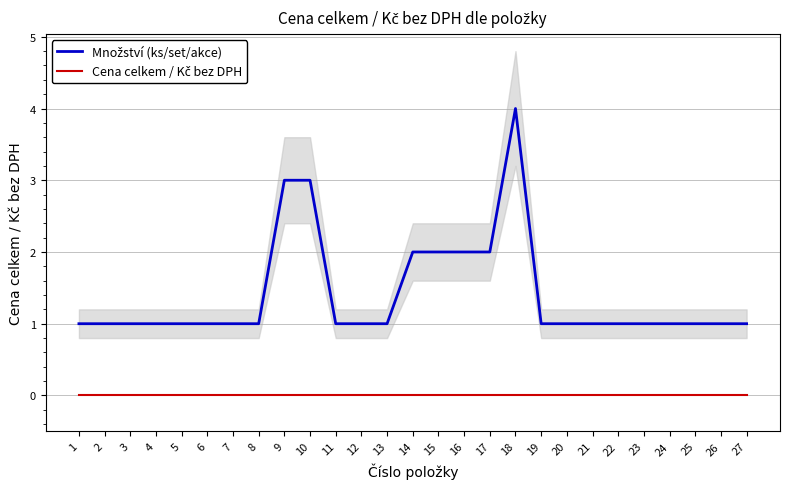

What is the maximum value for Množství (ks/set/akce)?

4